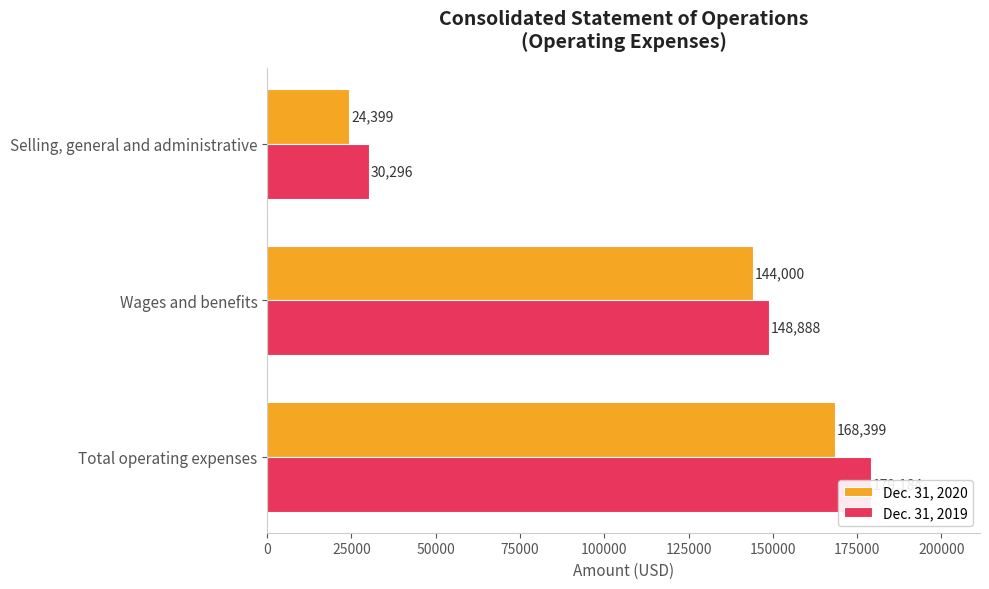

What is the average value of the Dec. 31, 2020 series?

112266